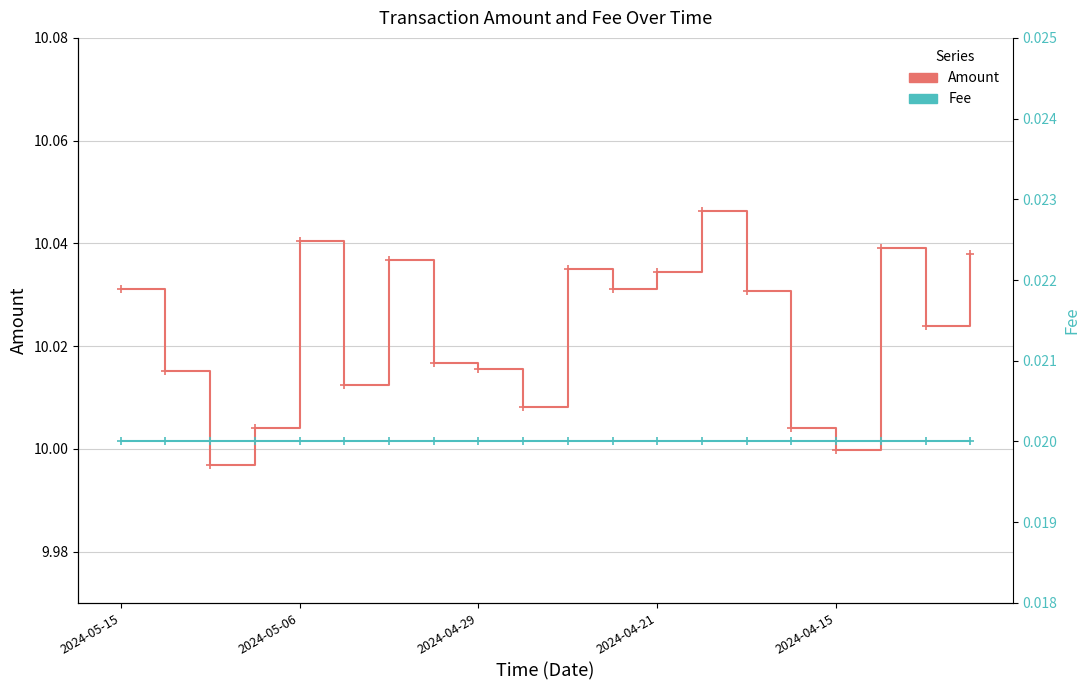

Reading right to left, what are all the values shown in this chart?

Amount: 10.0	10.0	10.0	10.0	10.0	10.0	10.0	10.0	10.0	10.0	10.0	10.0	10.0	10.0	10.0	10.0	10.0	10.0	10.0	10.0
Fee: 0.0	0.0	0.0	0.0	0.0	0.0	0.0	0.0	0.0	0.0	0.0	0.0	0.0	0.0	0.0	0.0	0.0	0.0	0.0	0.0